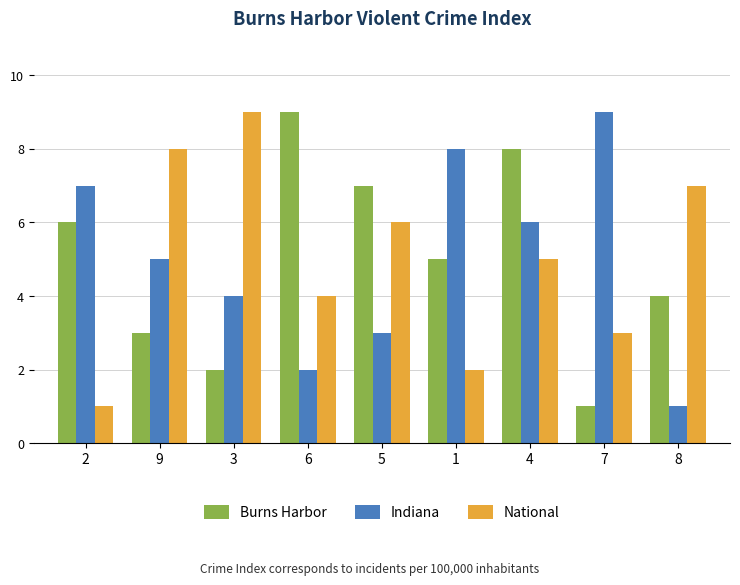

What is the sum of the National values at 6 and 1?

6